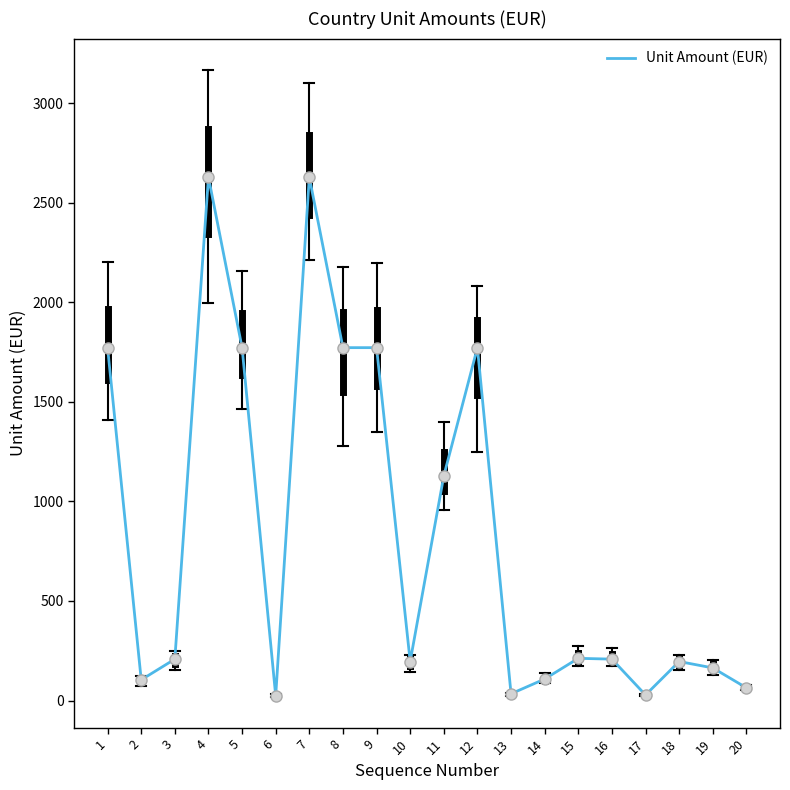

What is the change in value from 9 to 20?

-1708